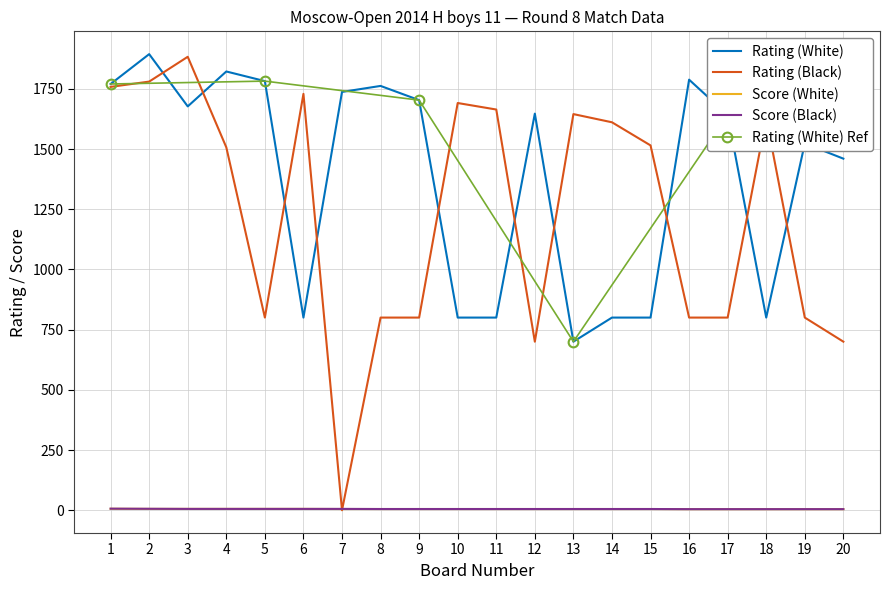

At 11, list the series in order from smallest to largest.

Score (White), Score (Black), Rating (White), Rating (Black)